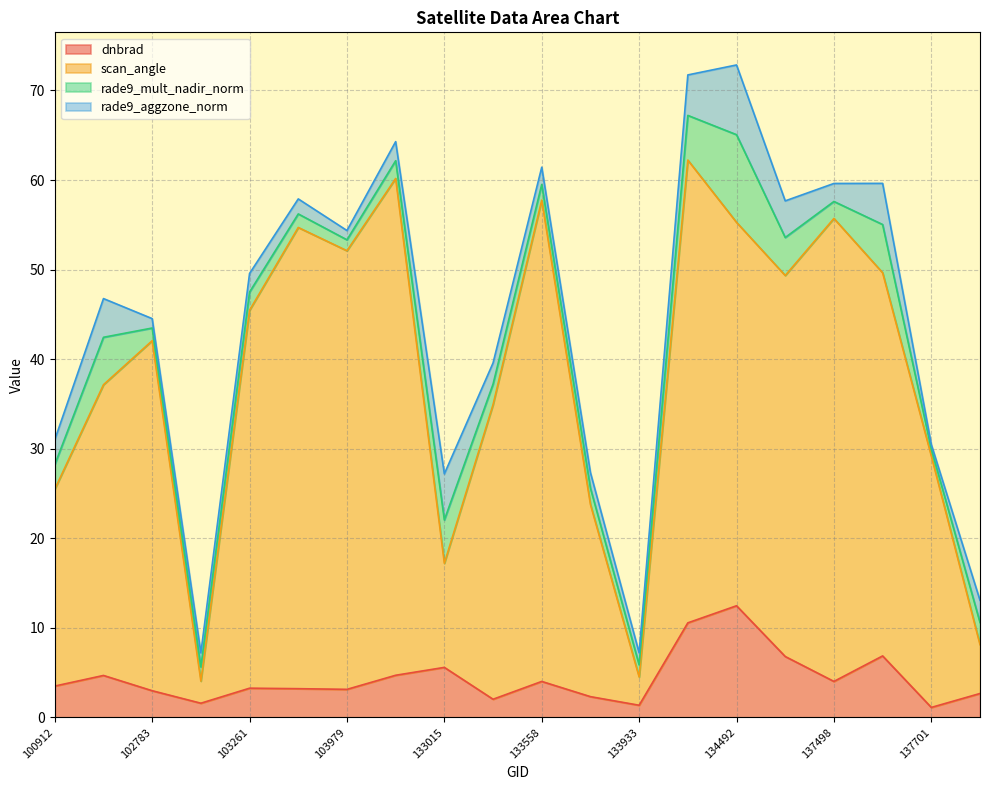

True or false: scan_angle and dnbrad cross at least once.

False